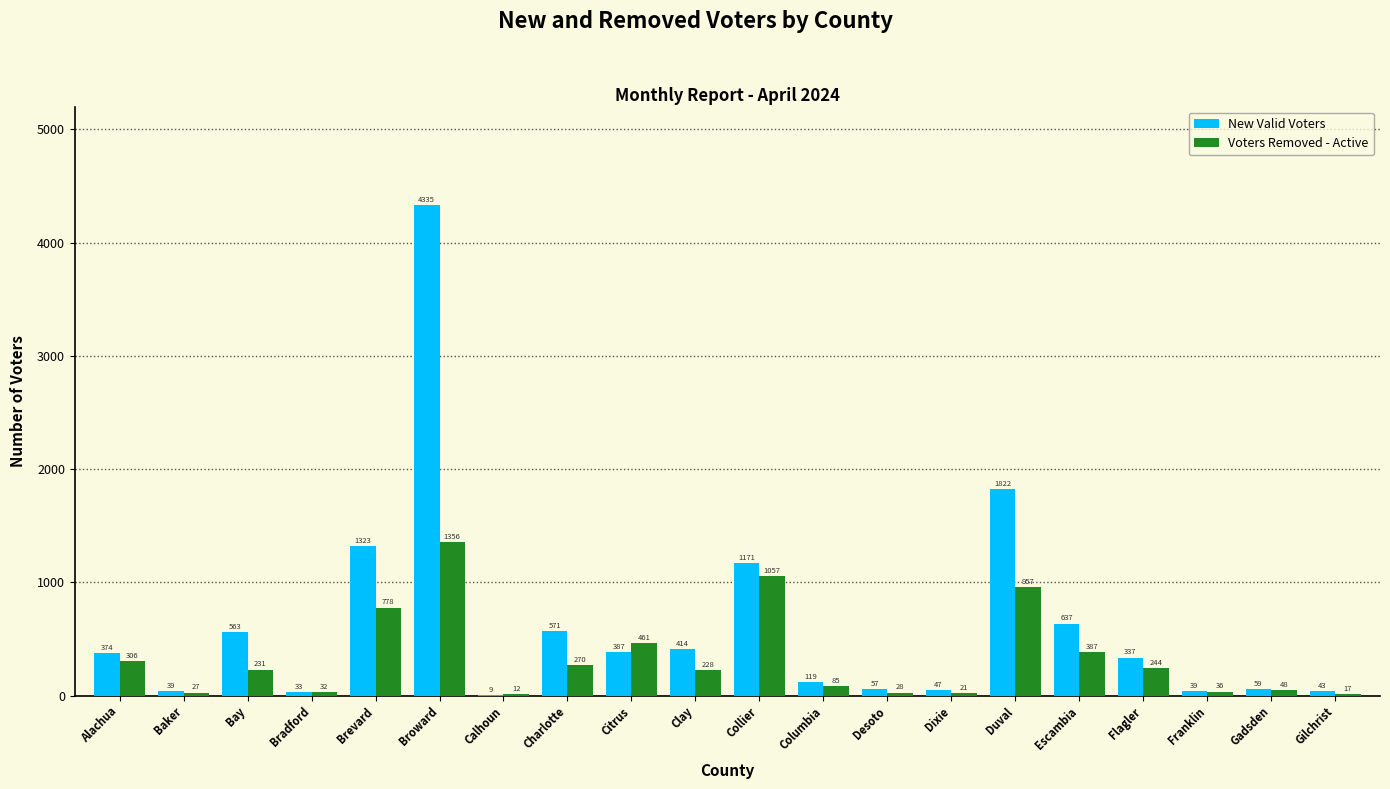

Reading left to right, extract all data points from this chart.

New Valid Voters: Alachua=374	Baker=39	Bay=563	Bradford=33	Brevard=1323	Broward=4335	Calhoun=9	Charlotte=571	Citrus=387	Clay=414	Collier=1171	Columbia=119	Desoto=57	Dixie=47	Duval=1822	Escambia=637	Flagler=337	Franklin=39	Gadsden=59	Gilchrist=43
Voters Removed - Active: Alachua=306	Baker=27	Bay=231	Bradford=32	Brevard=778	Broward=1356	Calhoun=12	Charlotte=270	Citrus=461	Clay=228	Collier=1057	Columbia=85	Desoto=28	Dixie=21	Duval=957	Escambia=387	Flagler=244	Franklin=36	Gadsden=48	Gilchrist=17